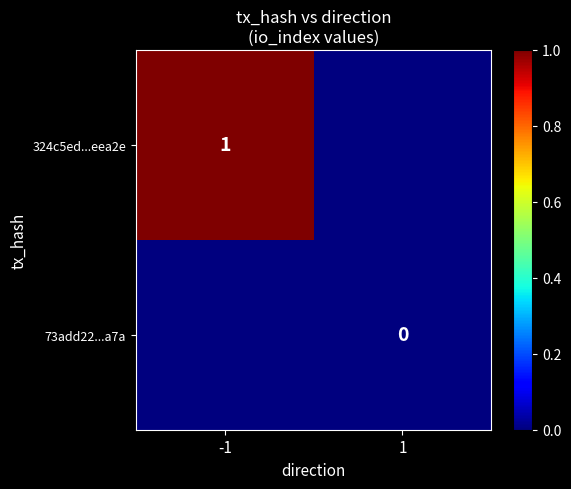

At which category is the sum across all series the highest?

-1